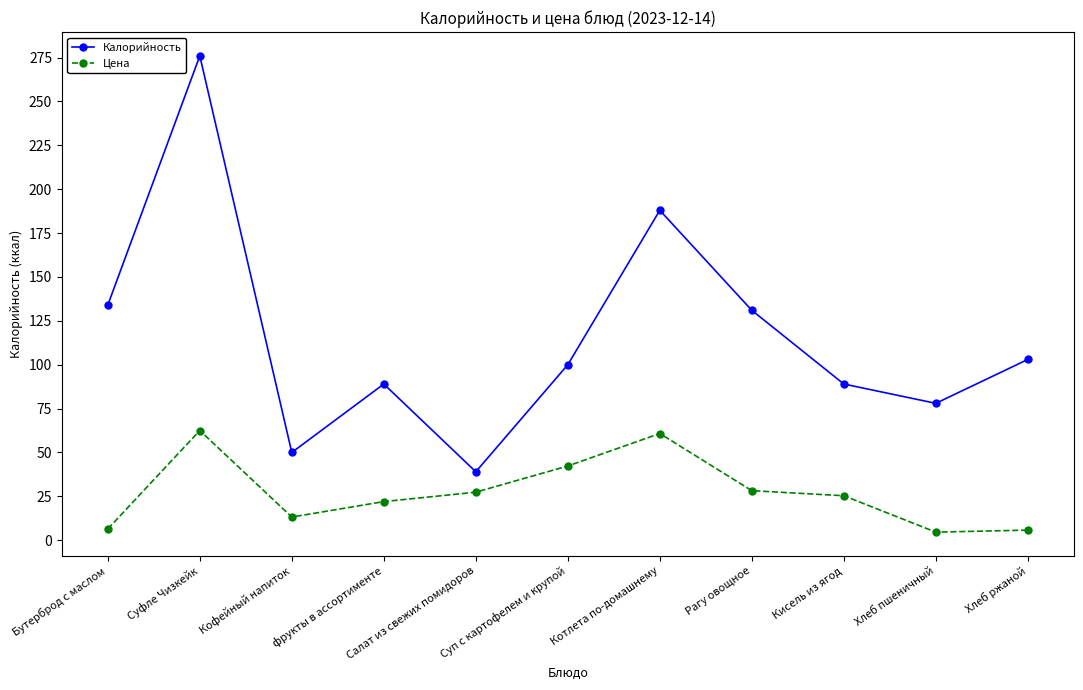

What is the value of the Цена point at the 3rd from the left?

13.2